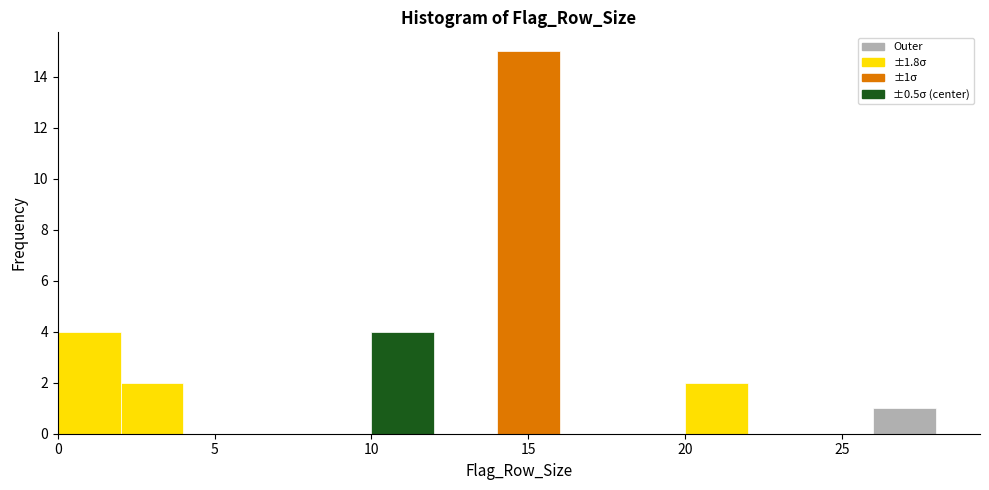

Over which range of the x-axis is the bar tallest?

14 to 16